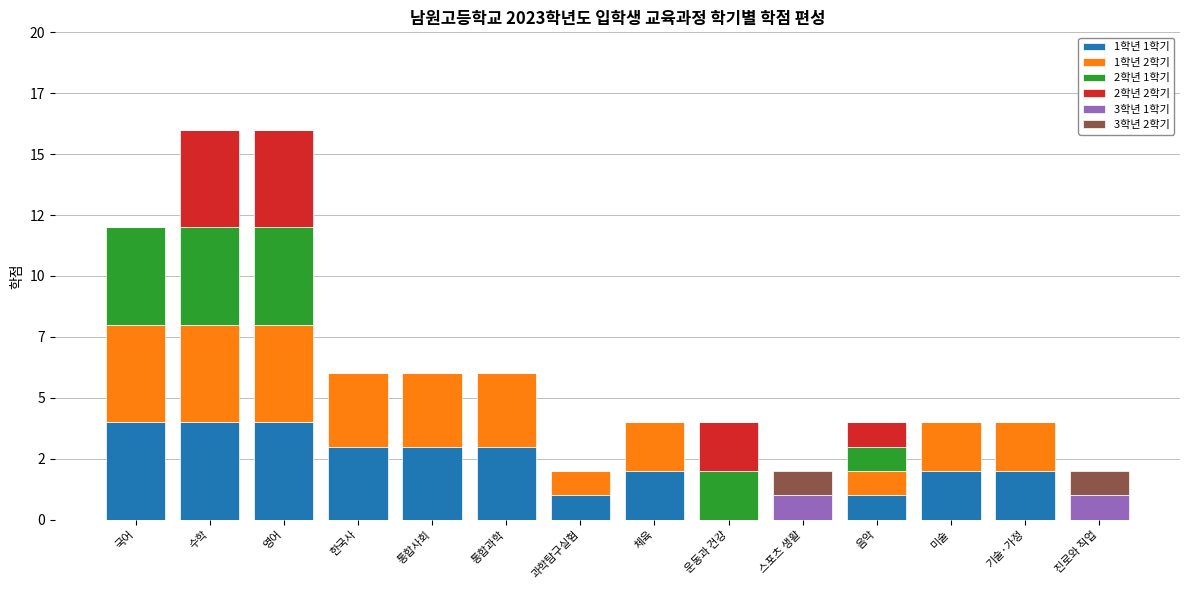

What are all the series names shown in the legend?

1학년 1학기, 1학년 2학기, 2학년 1학기, 2학년 2학기, 3학년 1학기, 3학년 2학기